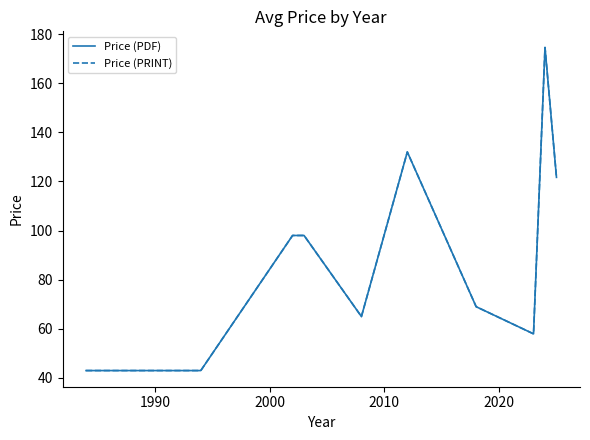

Does the chart display data point markers on the line(s)?

No